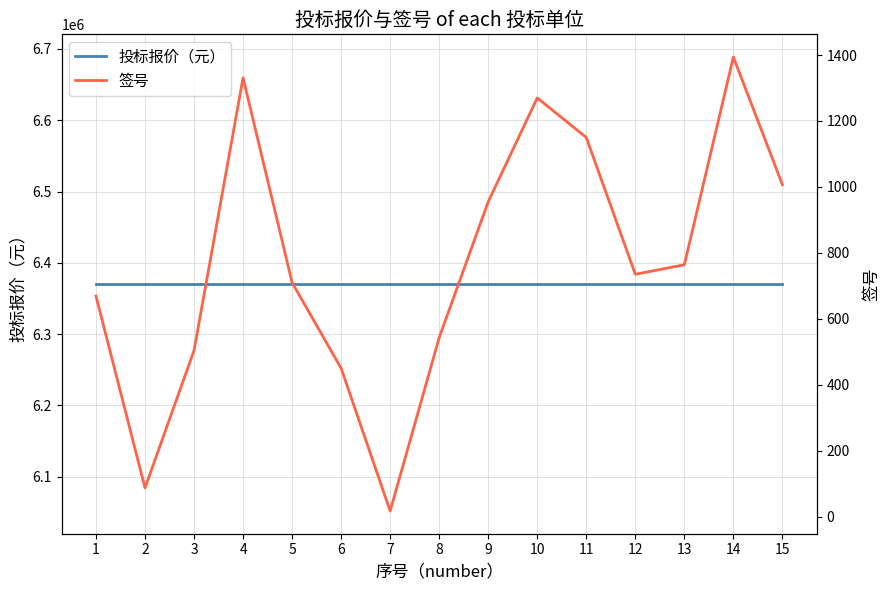

True or false: 投标报价（元） and 签号 intersect in this chart.

False